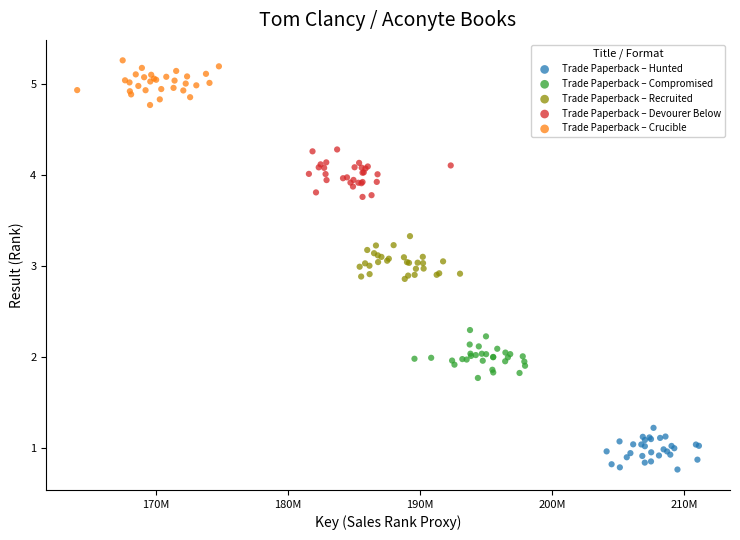

Which series contains the highest Y value?

Trade Paperback – Crucible